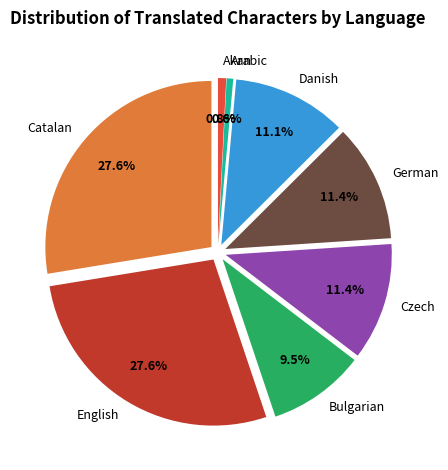

Which has a higher value, Czech or Bulgarian?

Czech